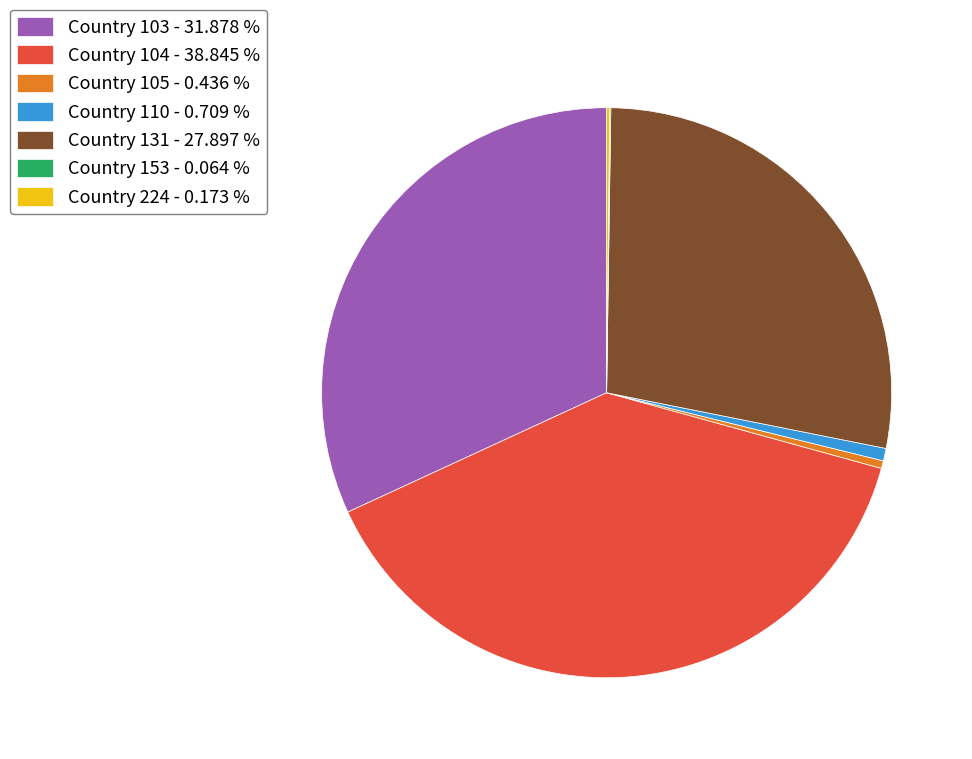

Is there any slice that represents more than half of the pie?

No